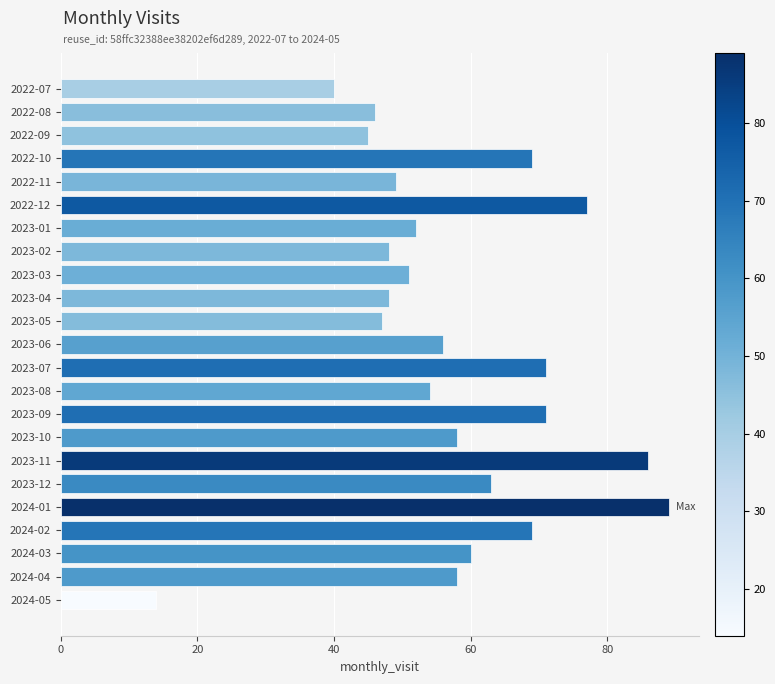

What is the label of the 6th bar from the top?

2022-12